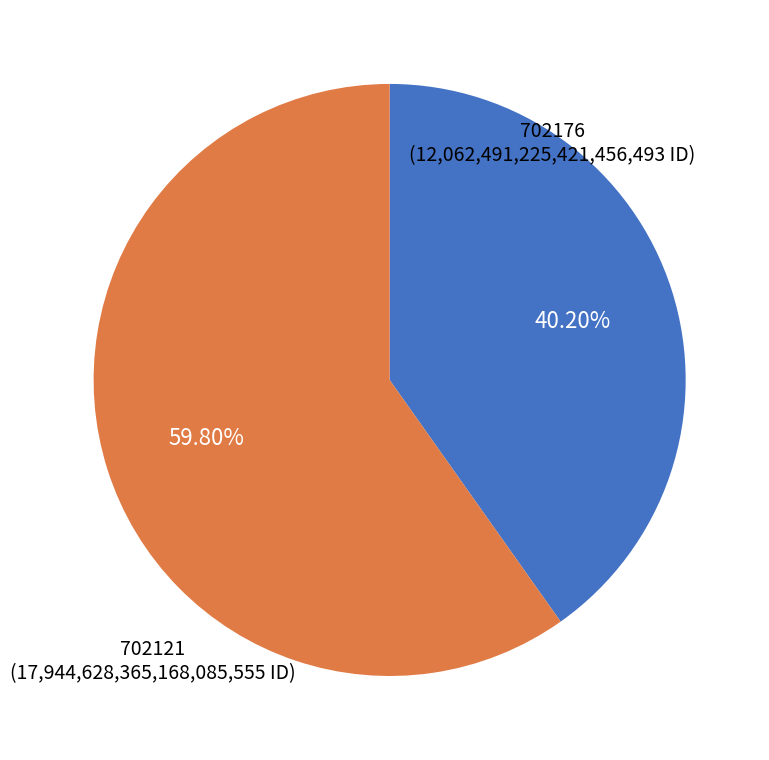

To the nearest percent, what is the difference between the largest and smallest slice percentages?

20%